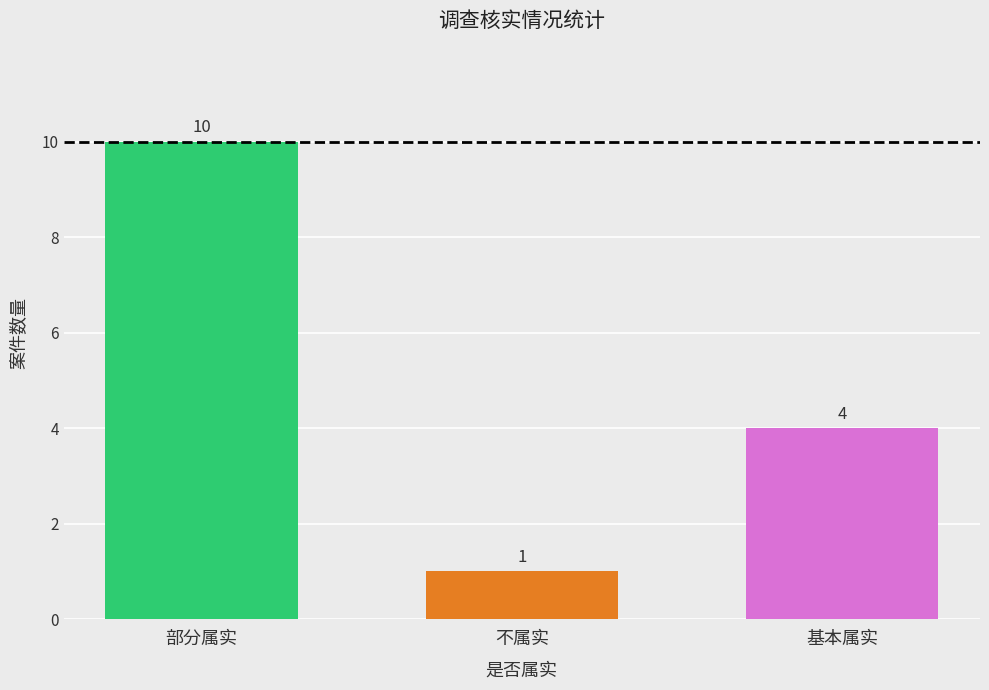

What is the change in value from 部分属实 to 基本属实?

-6